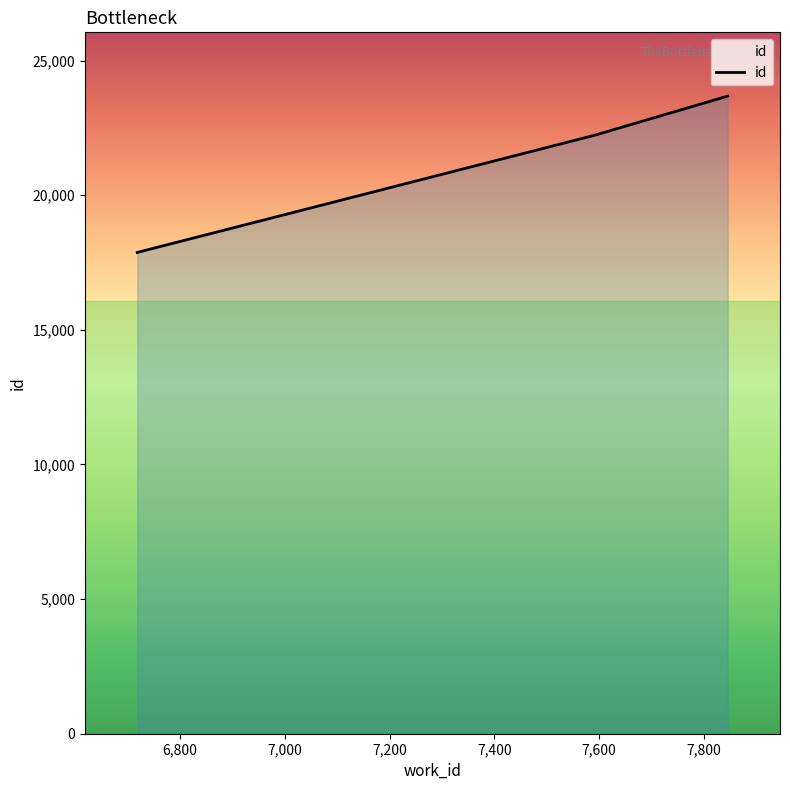

What is the maximum value shown in the chart?

23681